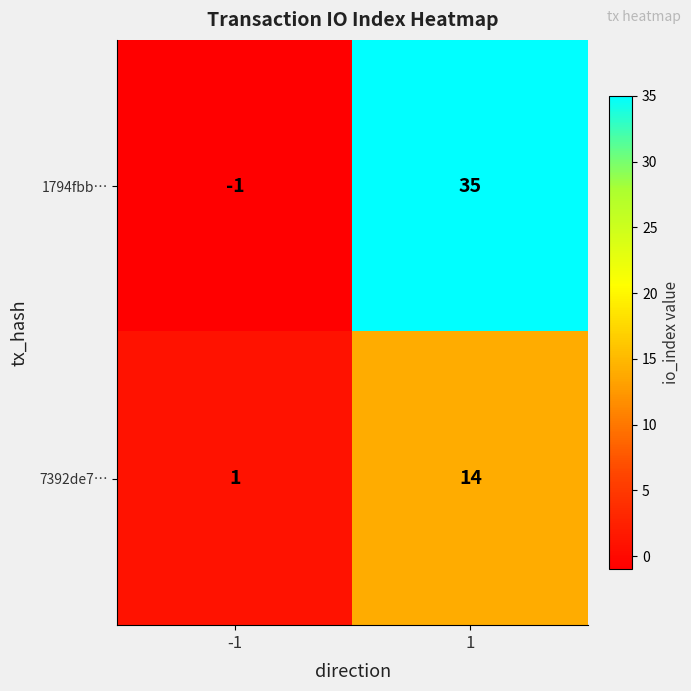

How many values in the 1794fbb… series are below 35?

1